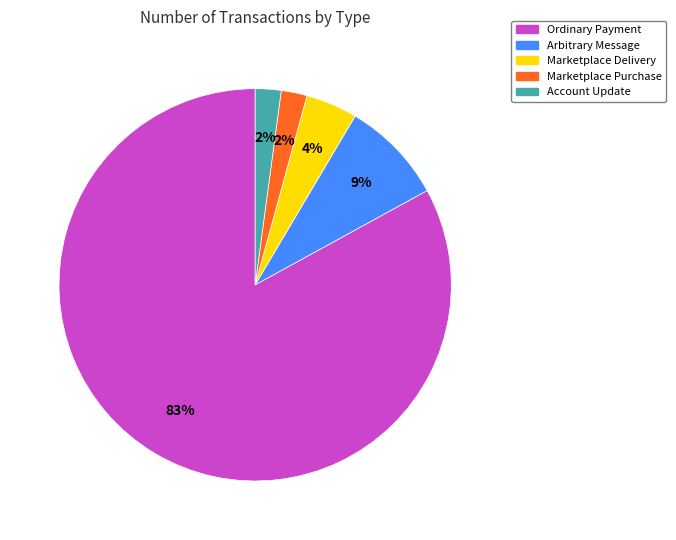

To the nearest percent, what percentage of the pie is Account Update?

2%